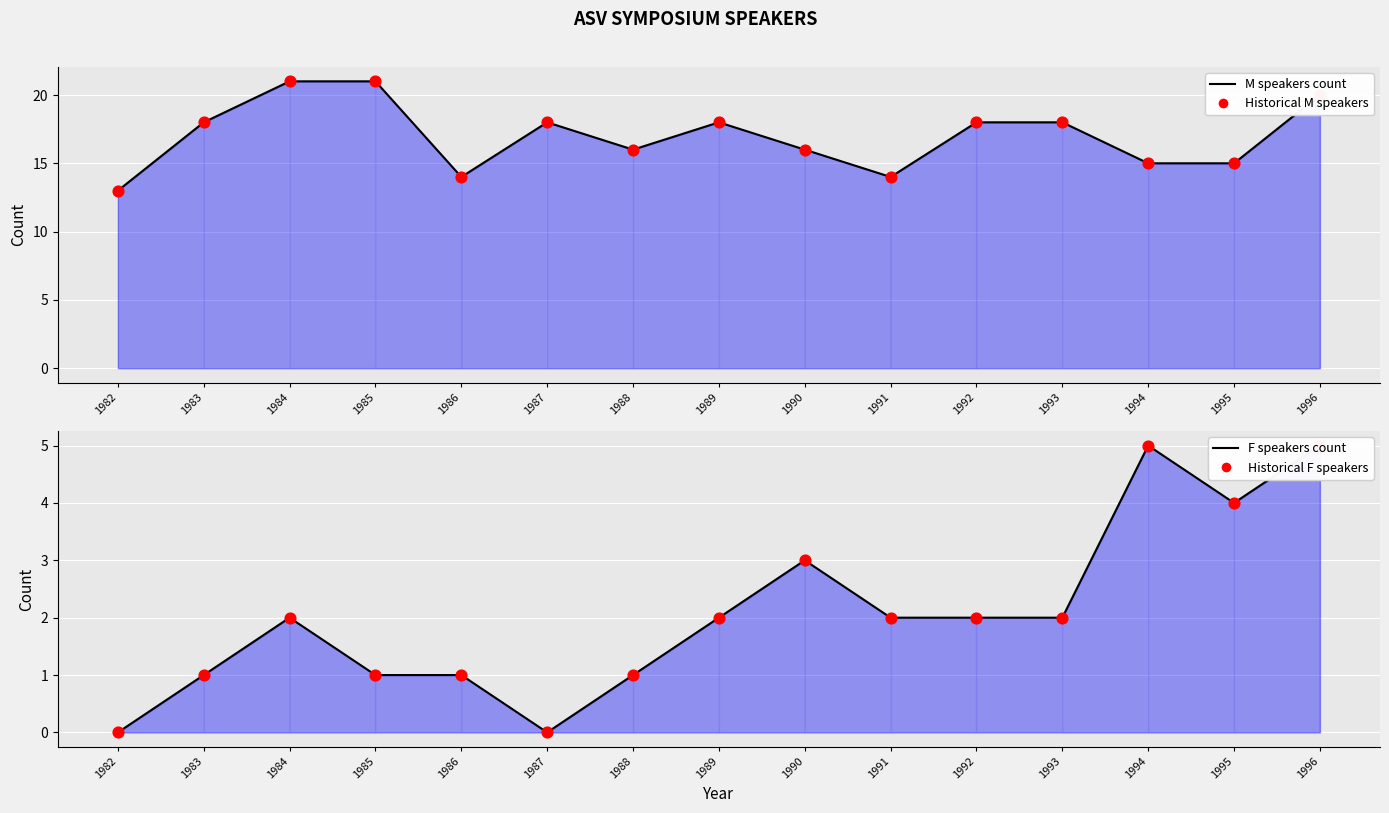

Is the value of Historical F speakers at 1984 greater than the value of Historical M speakers at 1986?

No